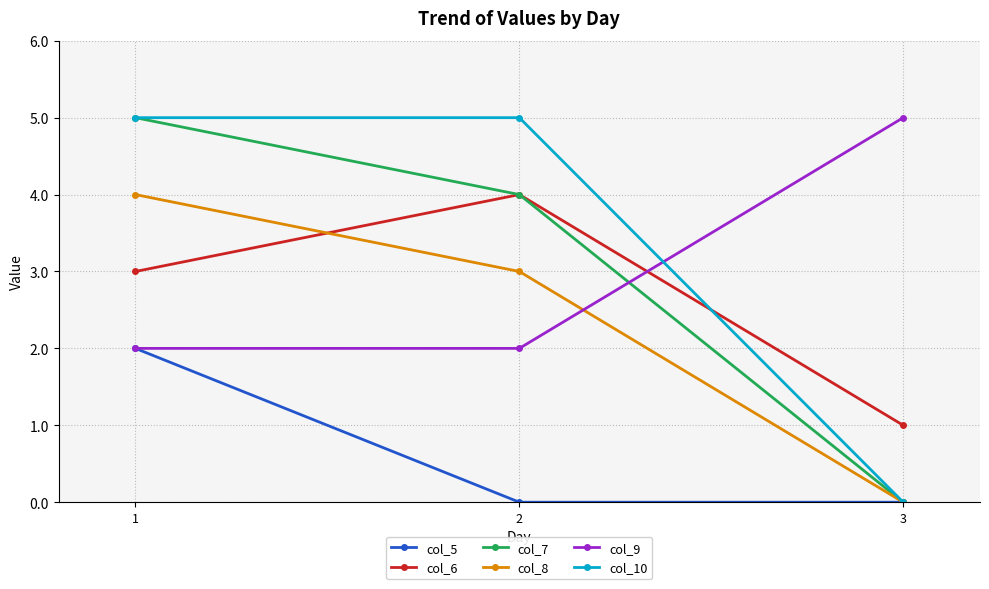

What is the difference between the maximum and minimum values in the col_7 series?

5